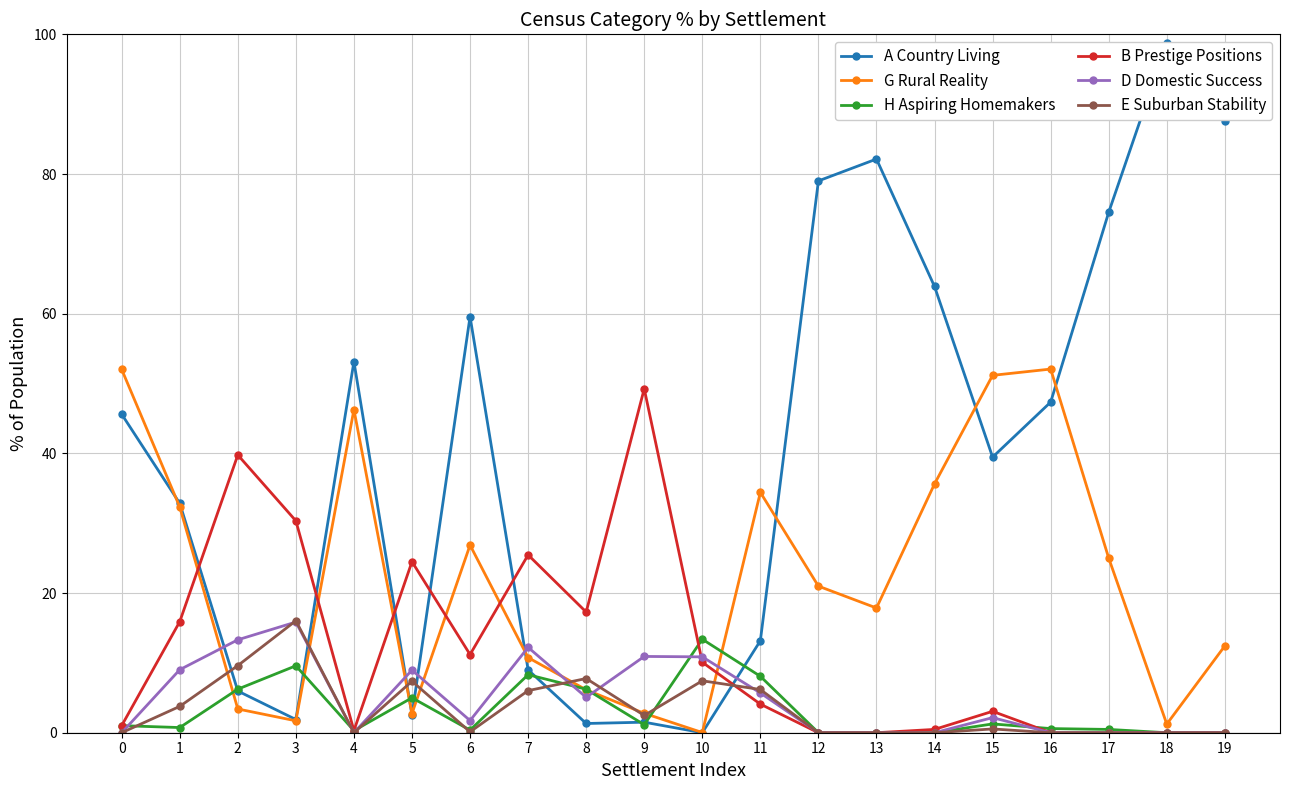

Is this an area chart (filled region under the line)?

No